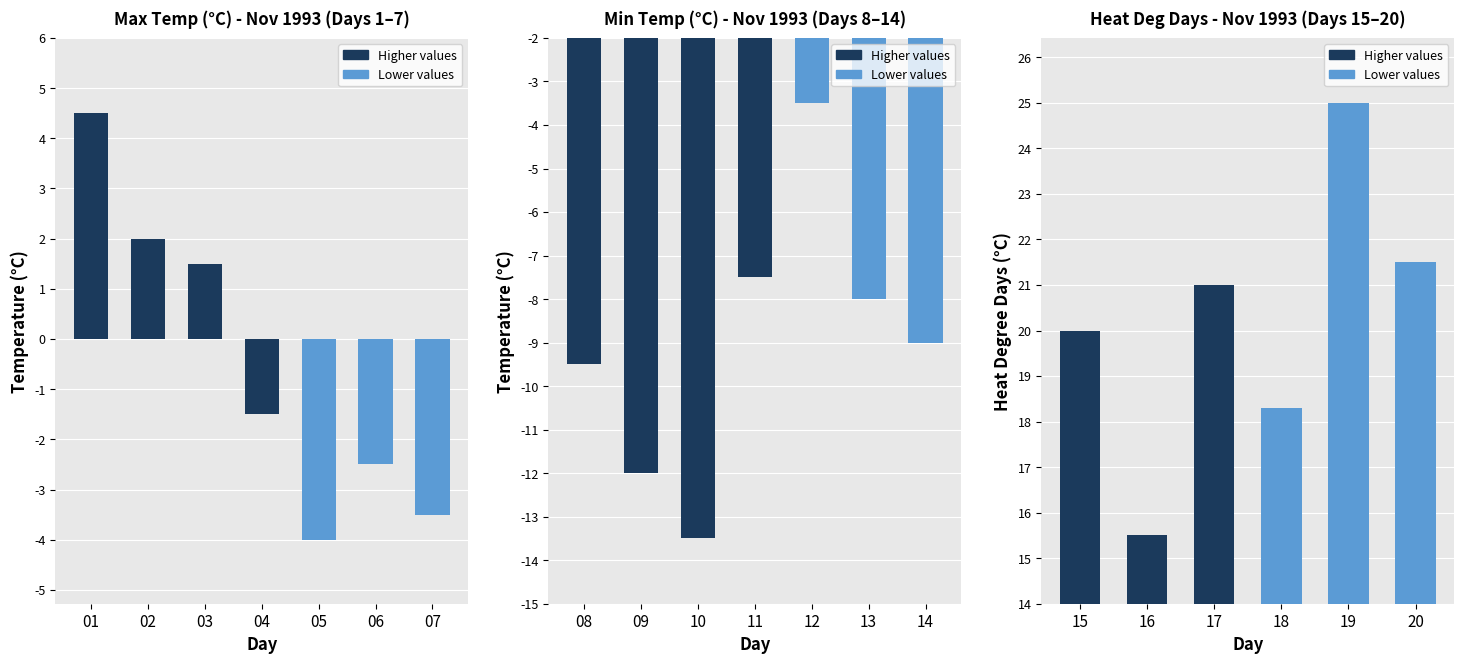

Where is Heat Deg Days (C) nearest to the value 20?

15